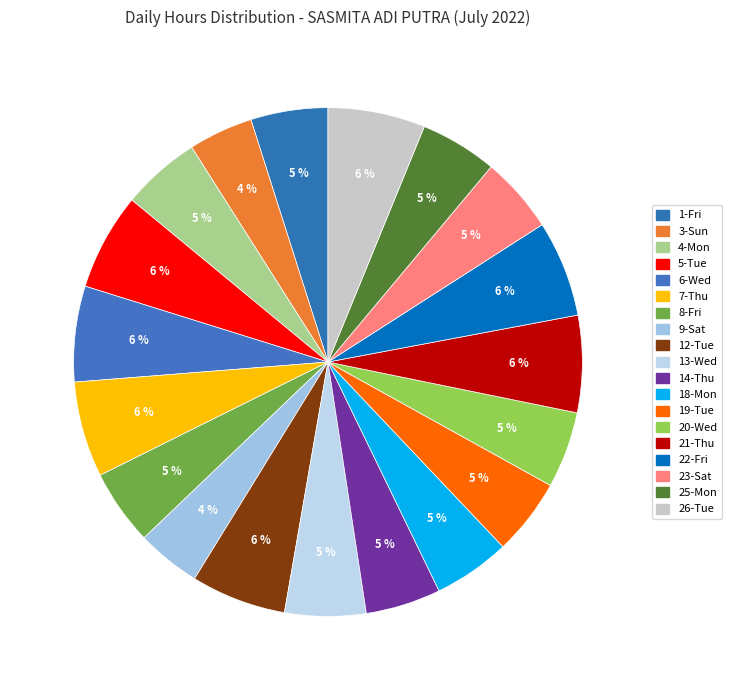

To the nearest percent, what is the difference between the 12-Tue and 18-Mon slice percentages?

1%